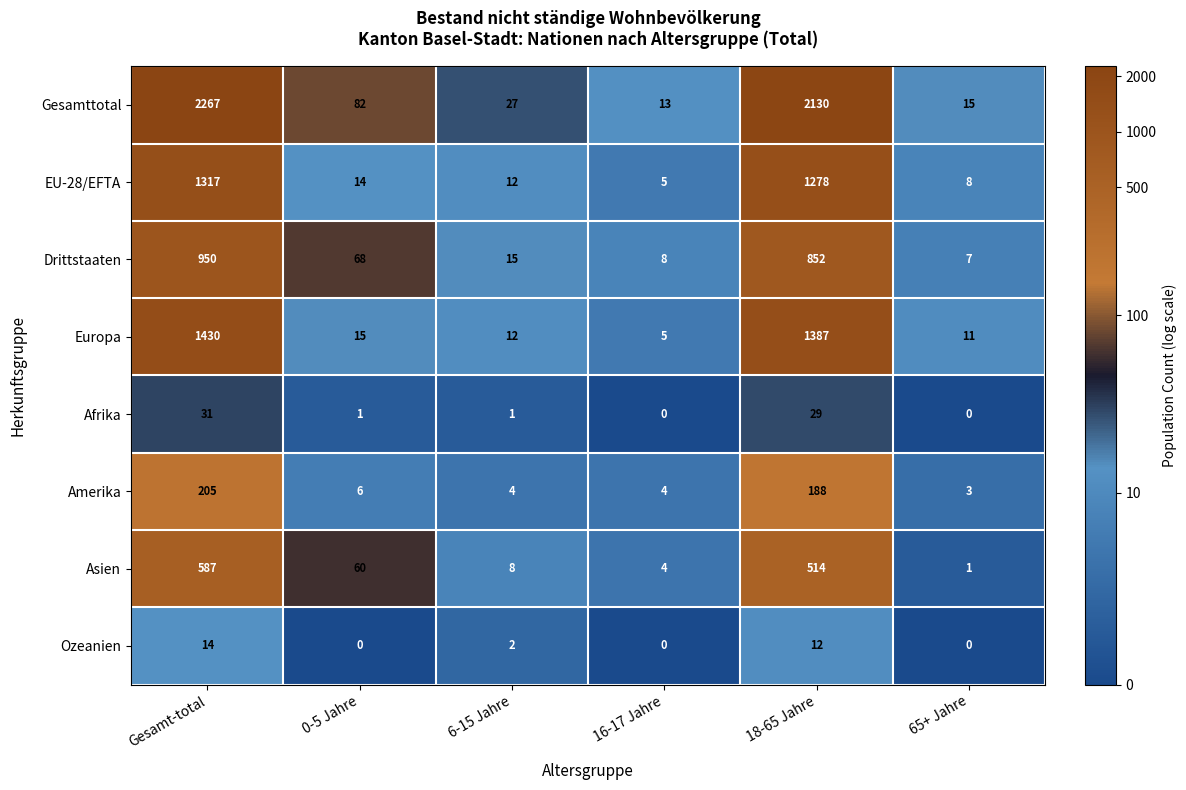

Where does the Europa series first go above 15?

Gesamt-total